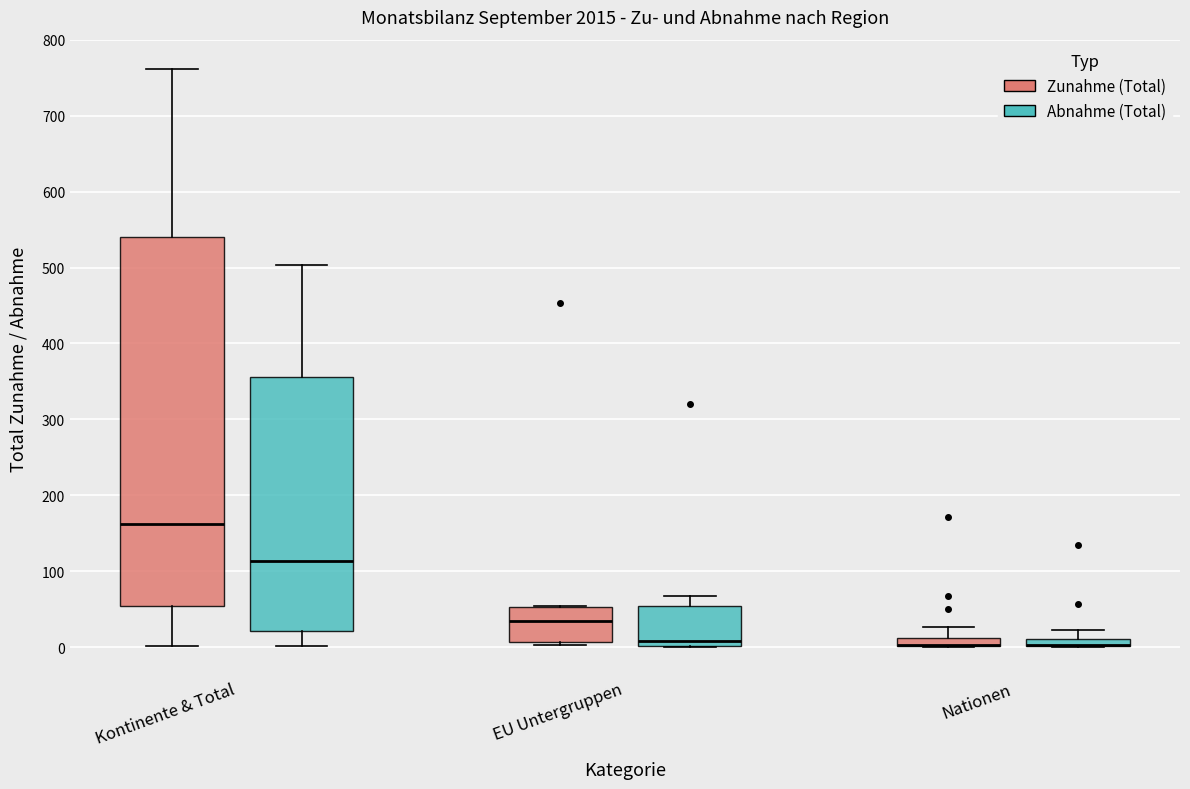

Comparing the boxes themselves (not the whiskers), which one is the tallest?

Kontinente & Total (Zunahme (Total))